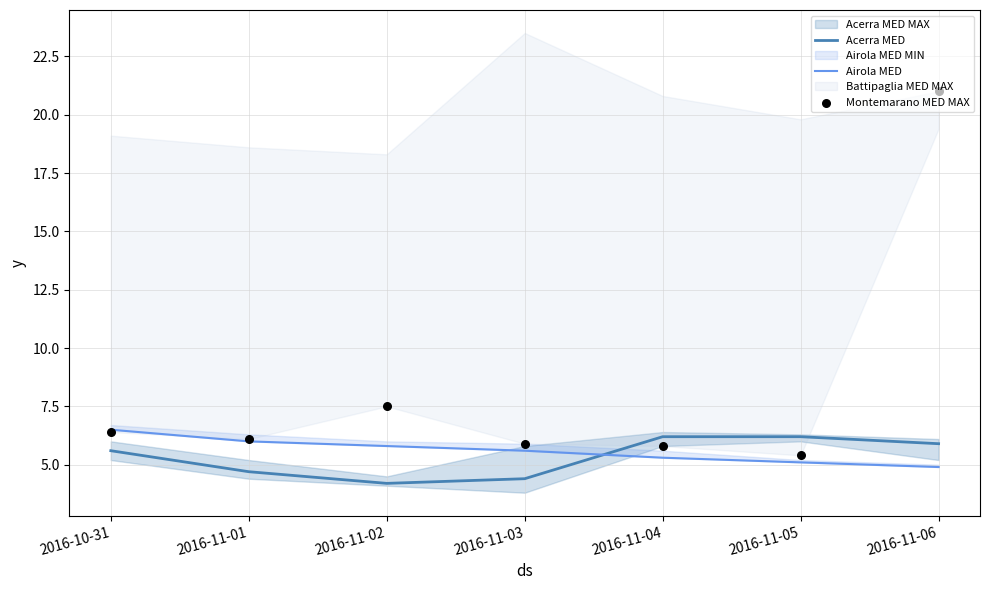

What is the total value across all series at 2016-10-31?

18.5